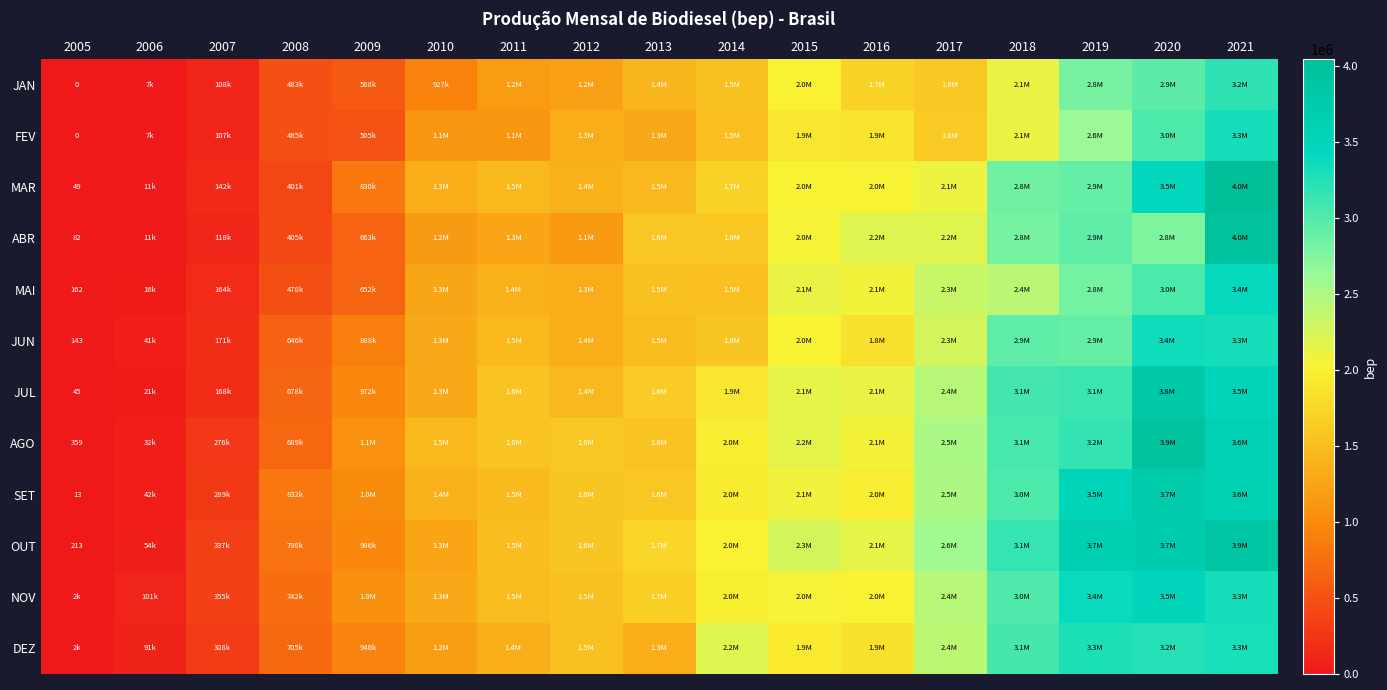

Read the MAR value at 2012.

1389241.8